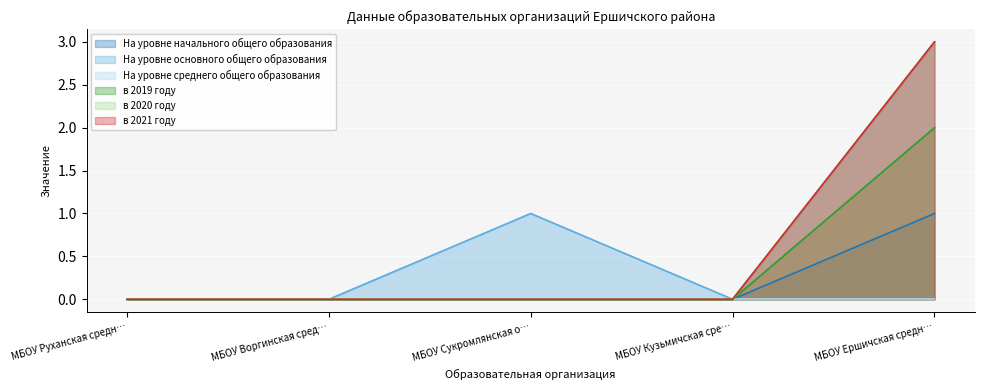

What is the label of the 1st point from the right?

МБОУ Ершичская средн…